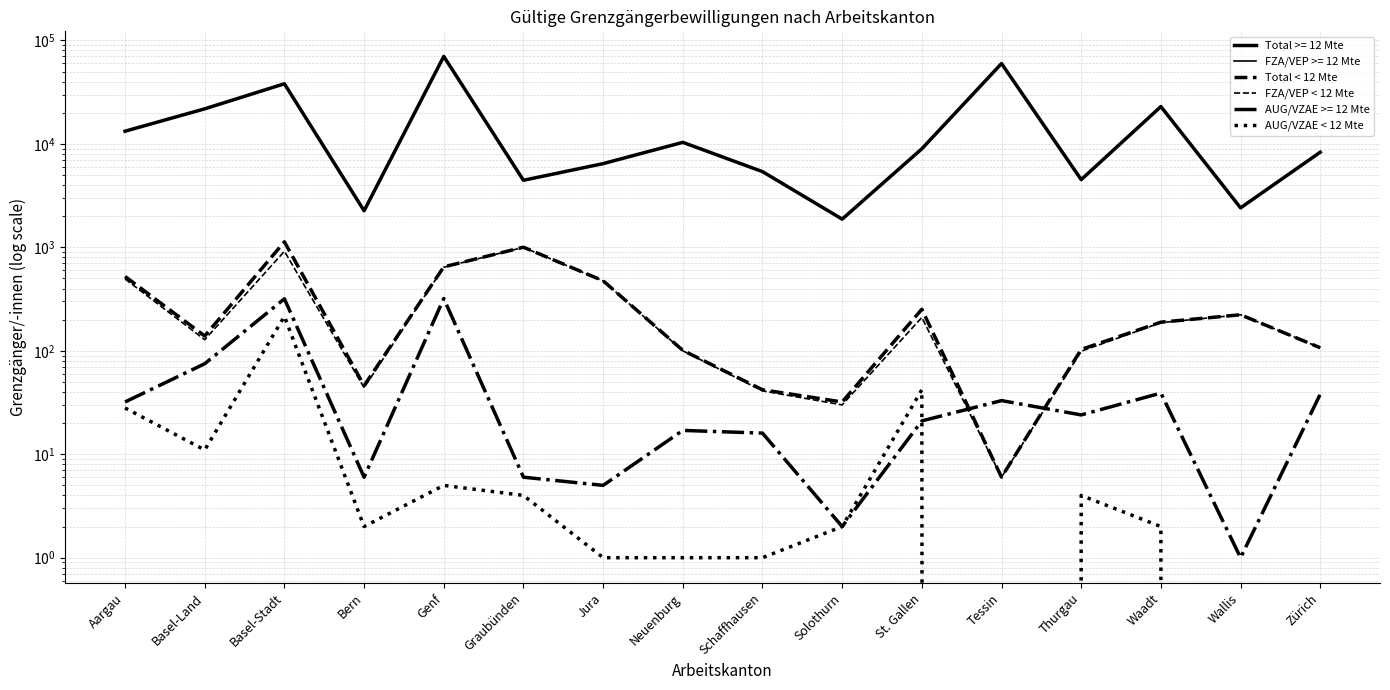

Which has a higher value, Neuenburg or Genf?

Genf